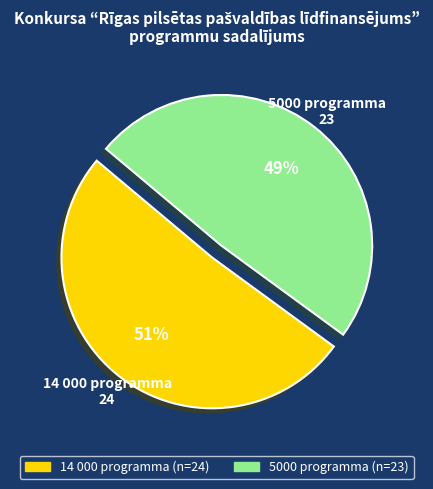

True or false: 5000 programma accounts for 40% of the total.

False